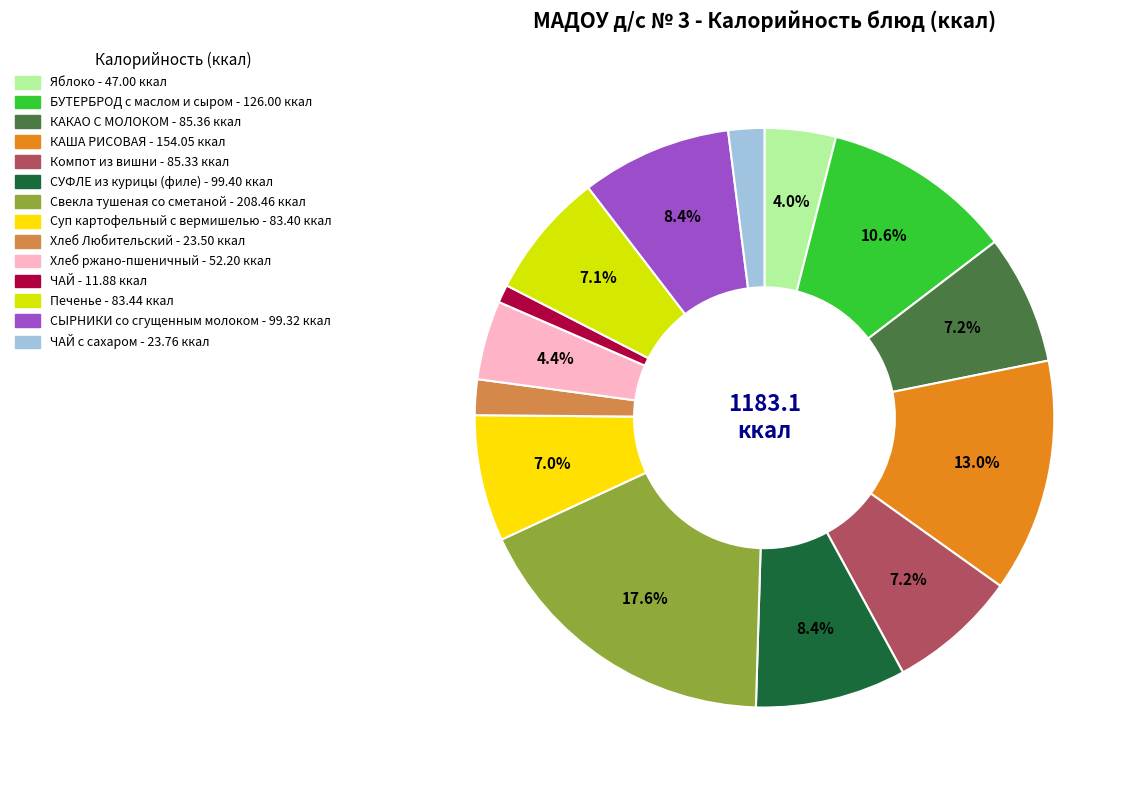

Does any single category account for the majority?

No